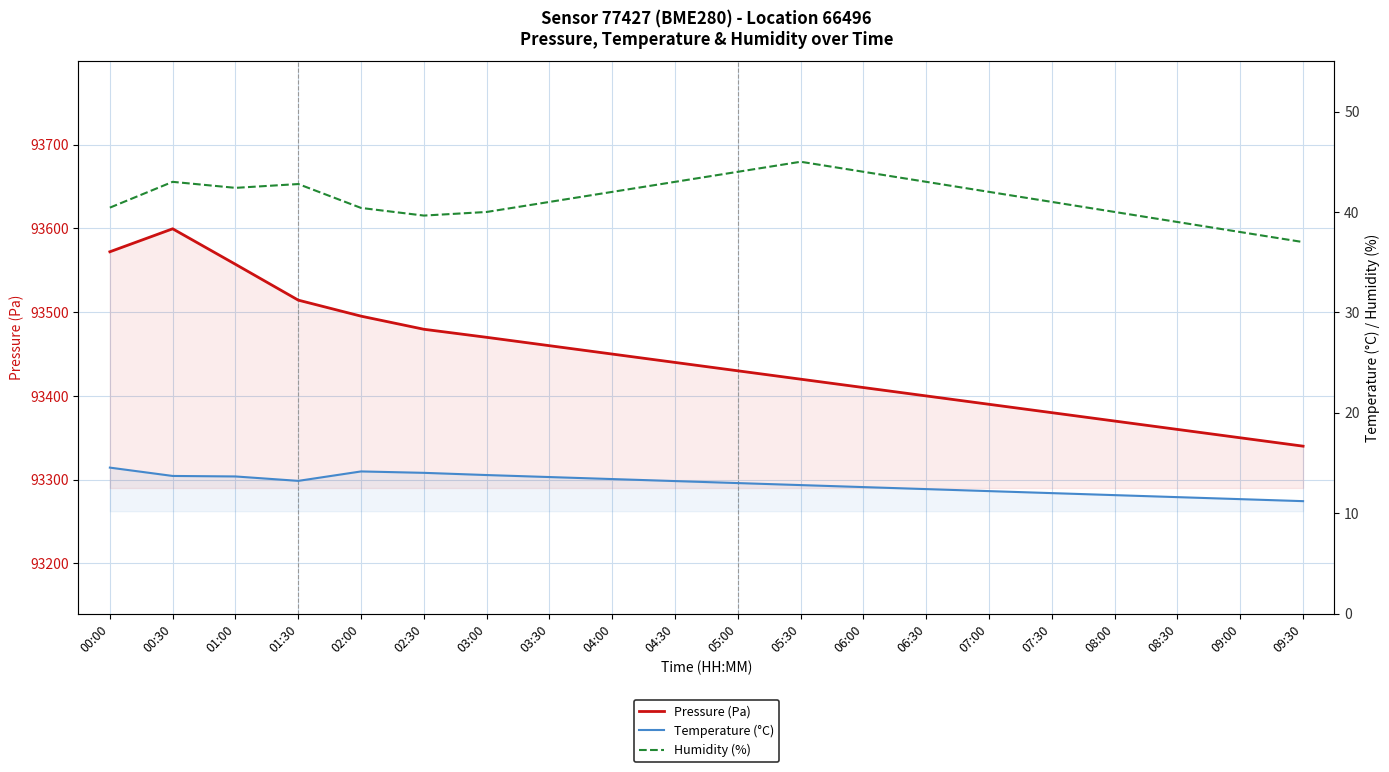

True or false: Humidity (%) and Pressure (Pa) cross at least once.

False